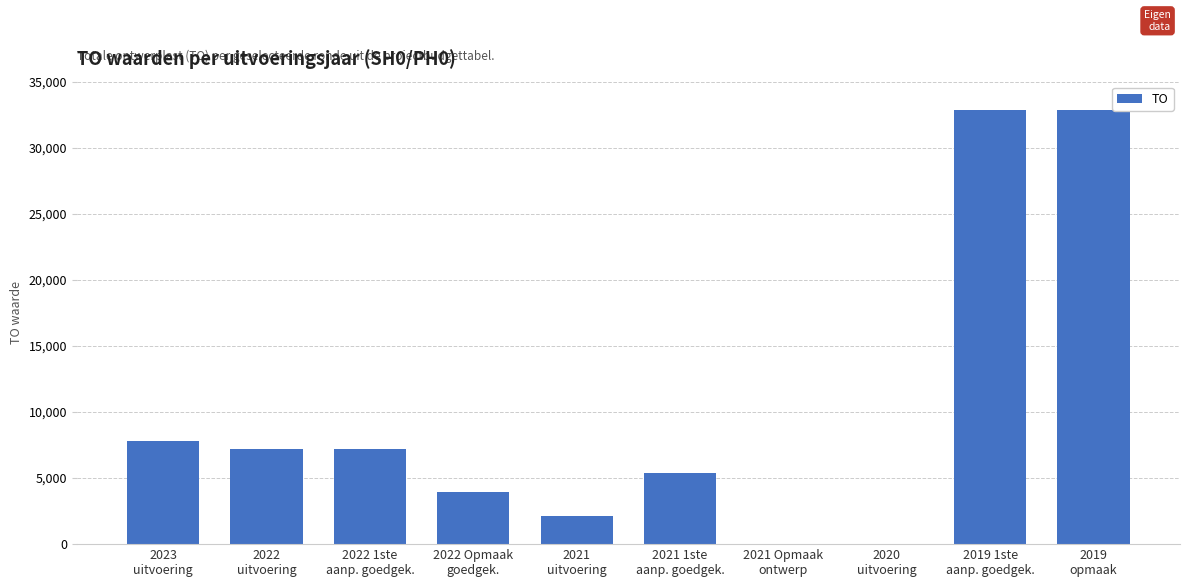

True or false: the data shows 2100 at 2021
uitvoering.

True